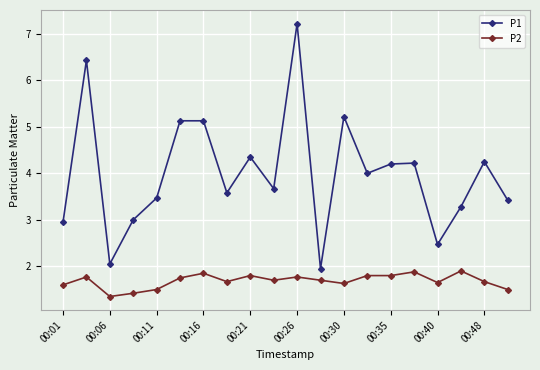

True or false: P2 has more than 2 points higher than both neighbors.

True